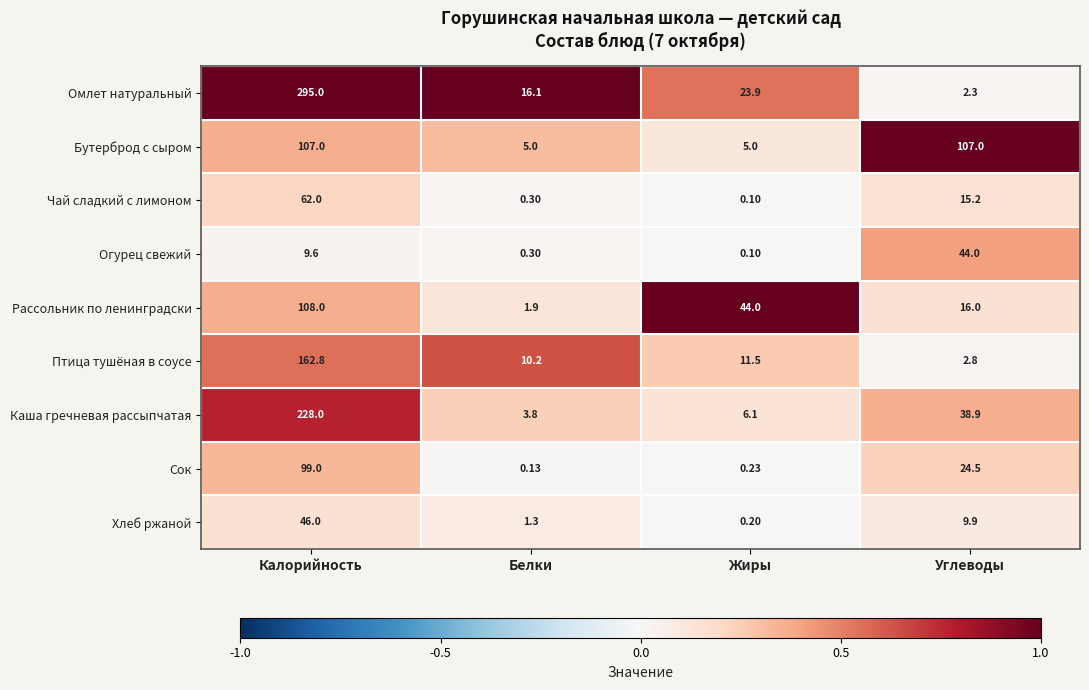

Rank the series at Калорийность from lowest to highest value.

Огурец свежий, Хлеб ржаной, Чай сладкий с лимоном, Сок, Бутерброд с сыром, Рассольник по ленинградски, Птица тушёная в соусе, Каша гречневая рассыпчатая, Омлет натуральный